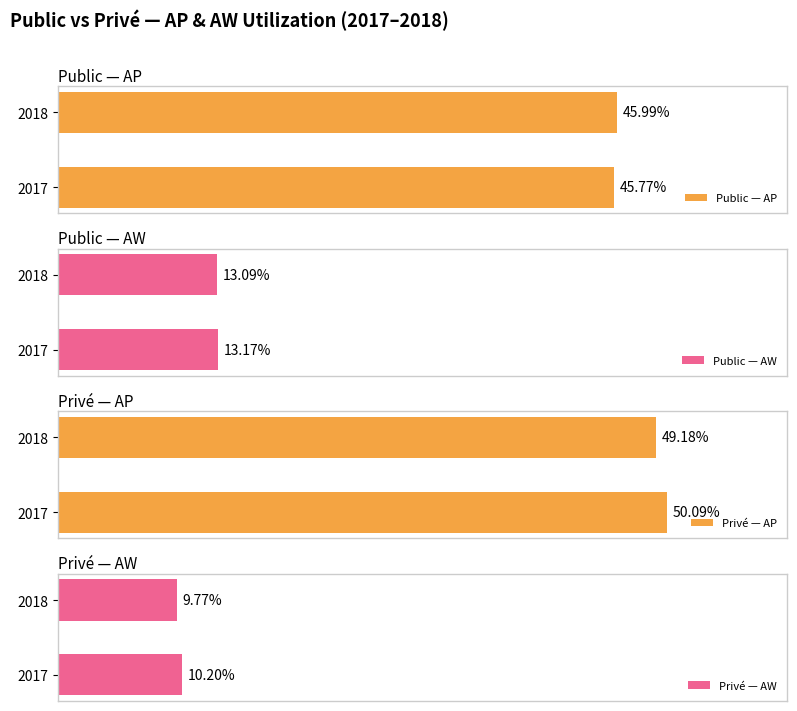

Rank the categories by Public — AP value from highest to lowest.

2018, 2017